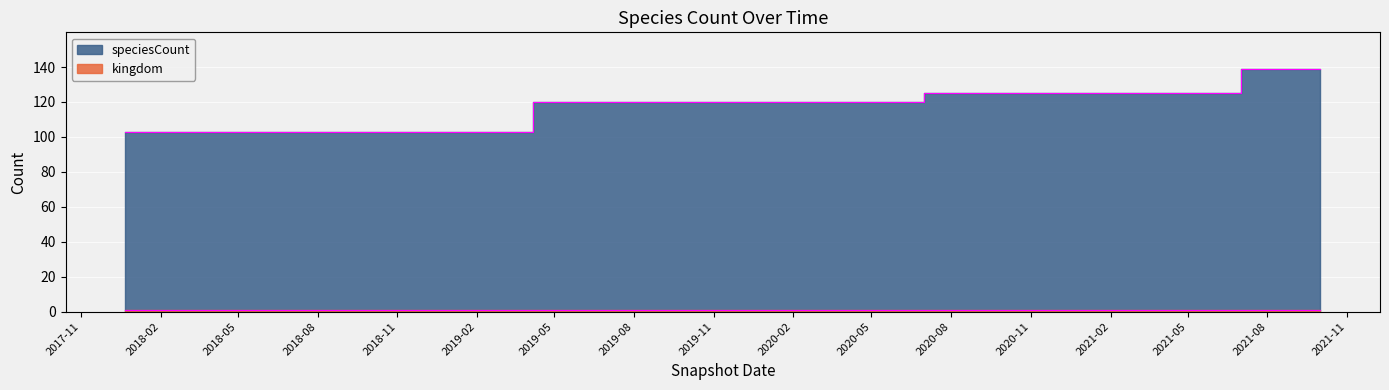

How many values are between 103 and 125?

14